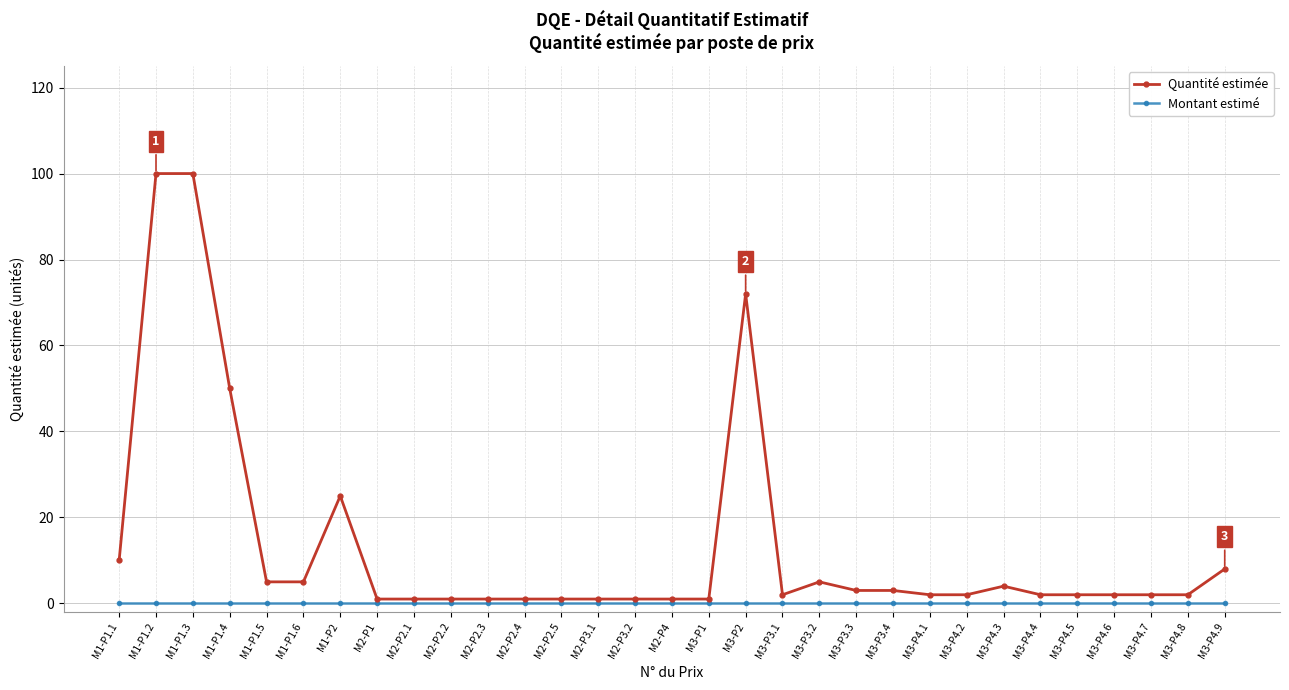

True or false: Quantité estimée has more than 0 points higher than both neighbors.

True